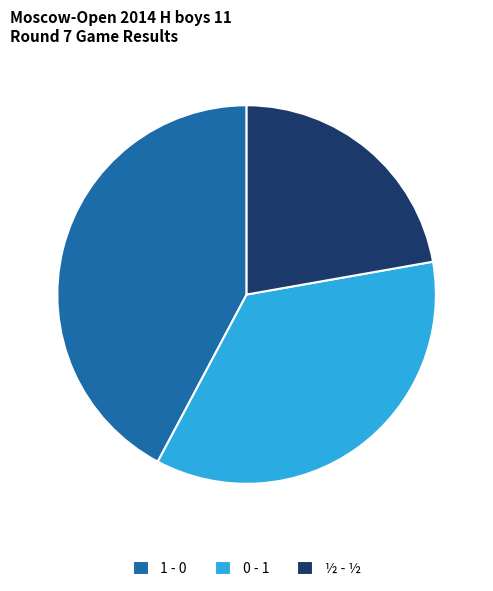

True or false: 1 - 0 accounts for 42% of the total.

True